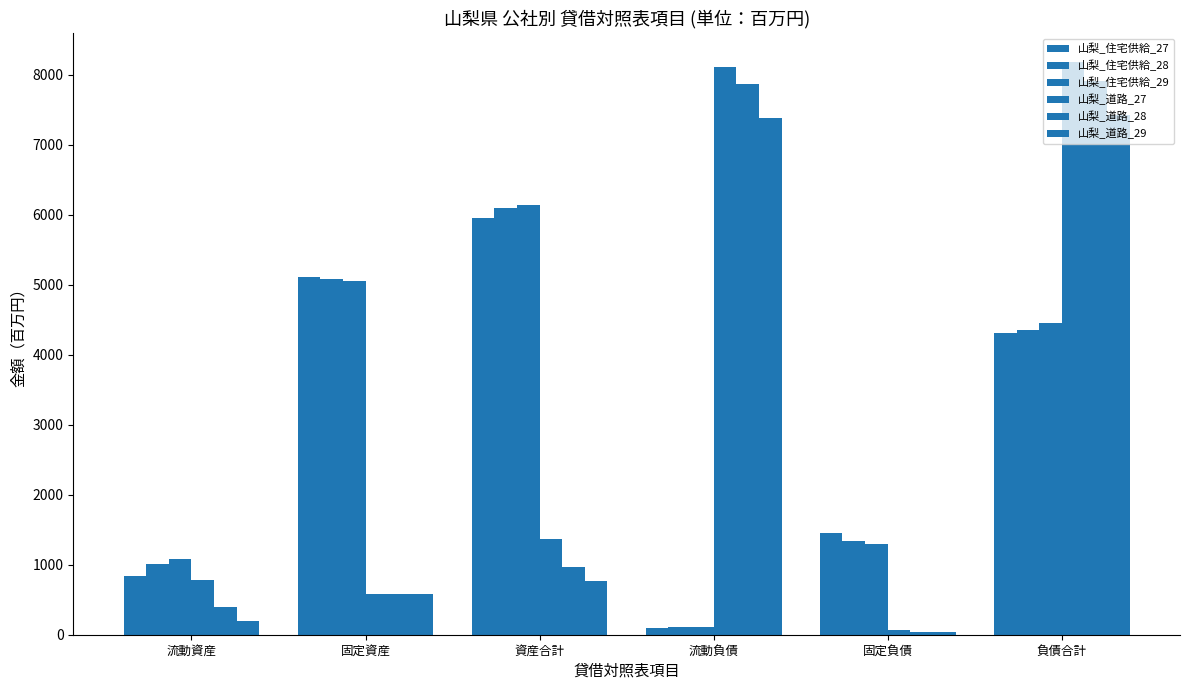

List the series in order of their peak value, lowest first.

山梨_住宅供給_27, 山梨_住宅供給_28, 山梨_住宅供給_29, 山梨_道路_29, 山梨_道路_28, 山梨_道路_27